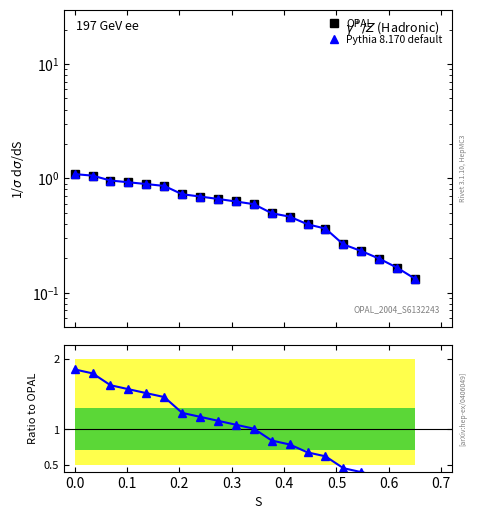

How many lines are shown in the chart?

3